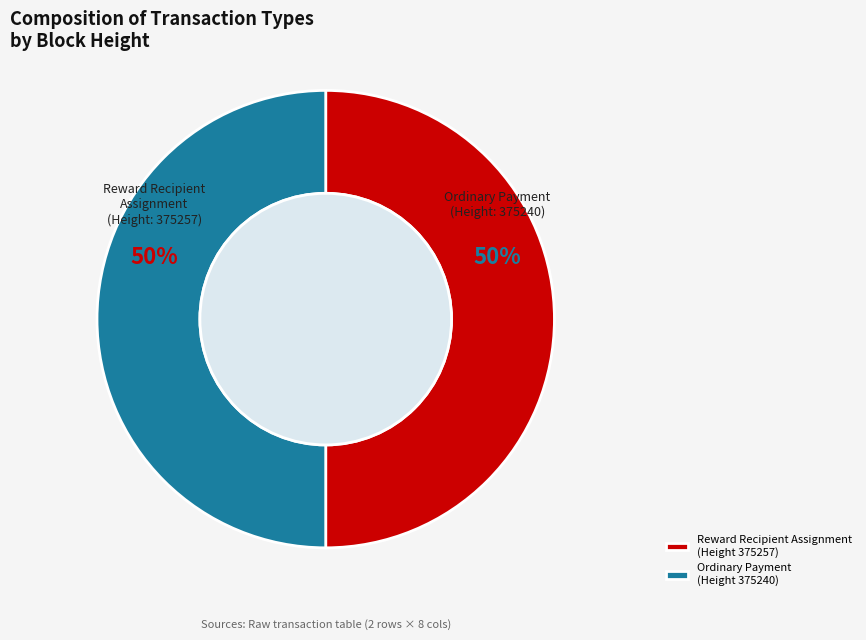

Rank the categories by value from highest to lowest.

375240, 375257